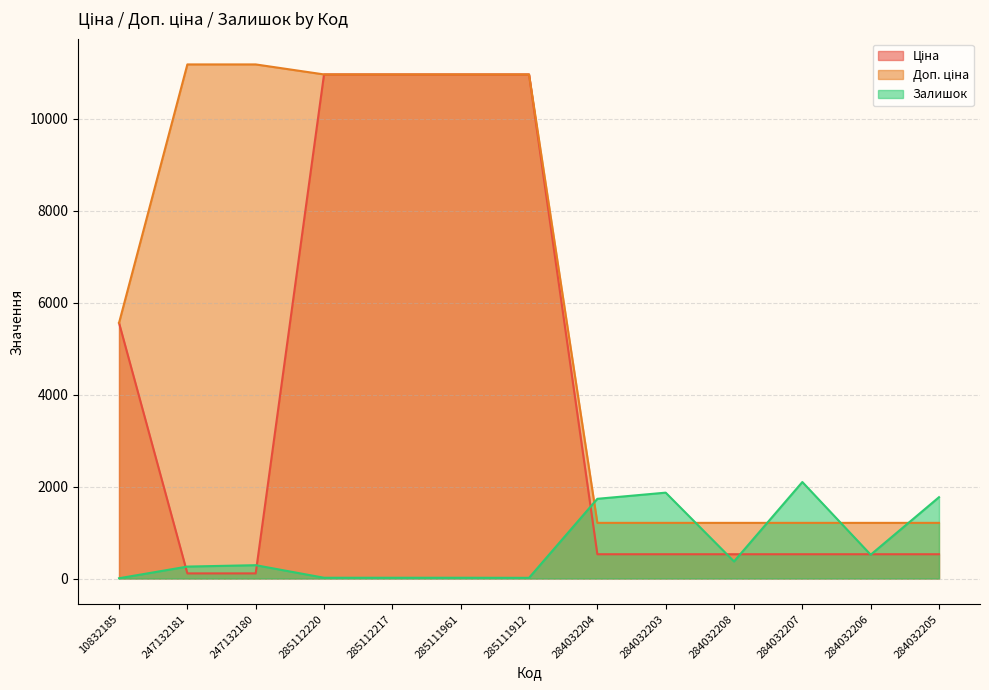

Which category has the highest value in the Доп. ціна series?

247132181